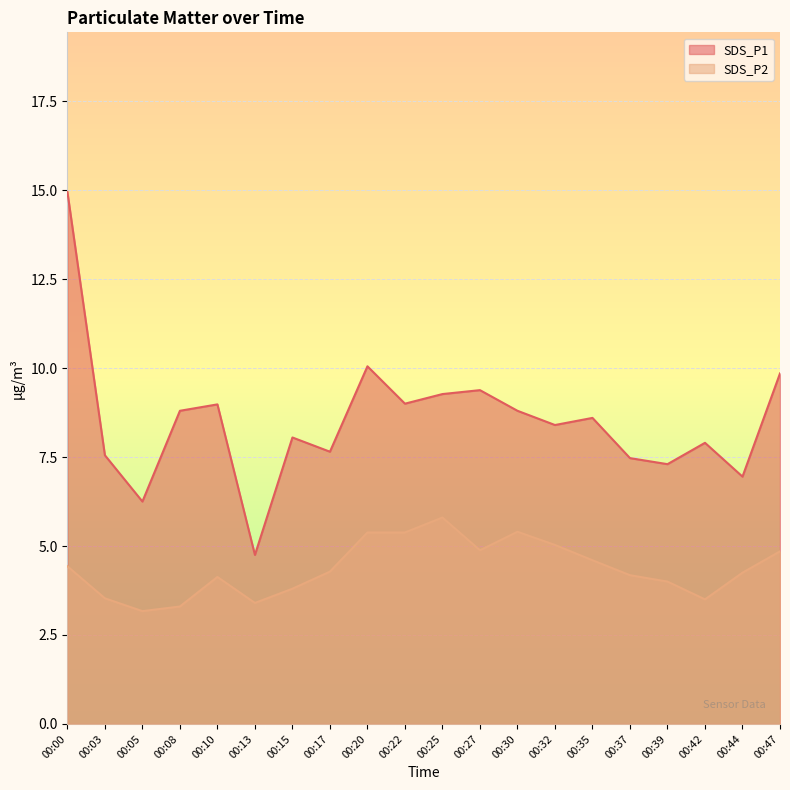

Which has a higher value, 00:35 or 00:32?

00:35